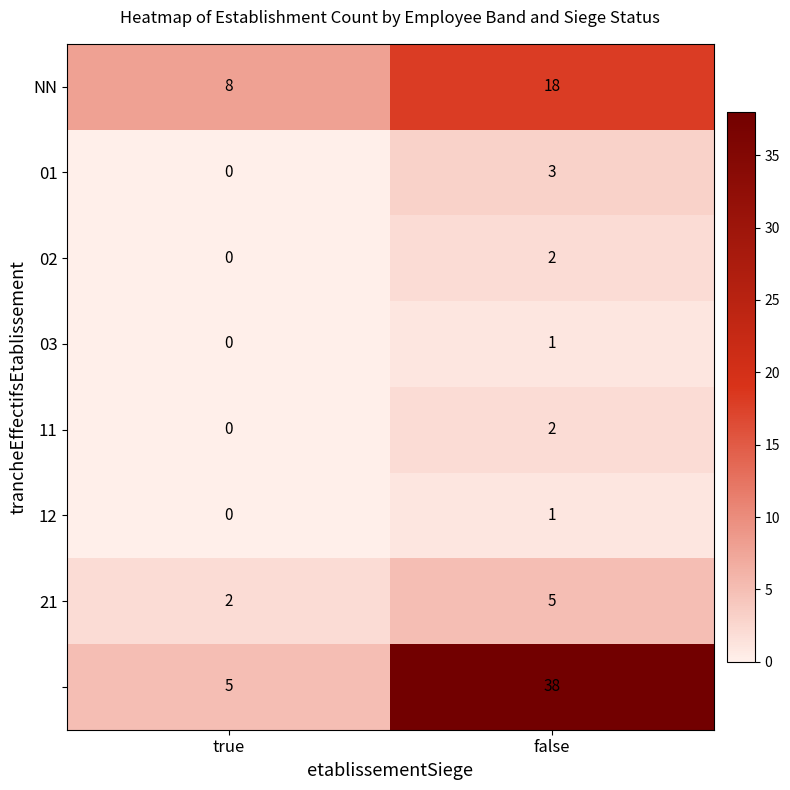

What is the difference between the highest and lowest values at false?

37